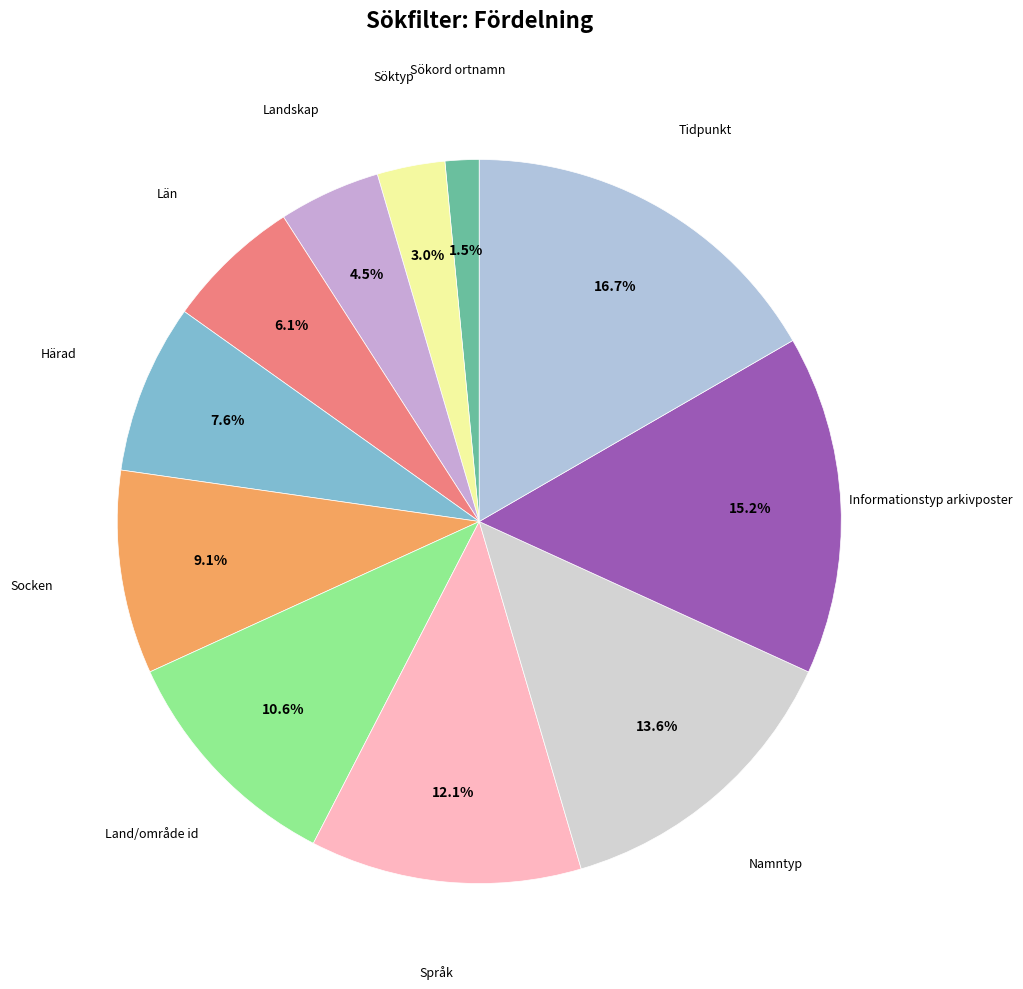

Count the number of slices in the pie.

11